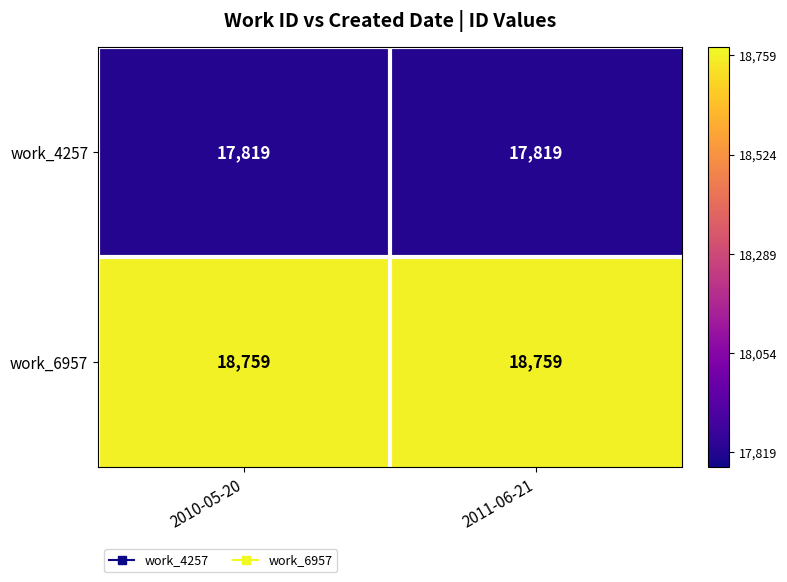

At 2010-05-20, list the series in order from smallest to largest.

work_4257, work_6957